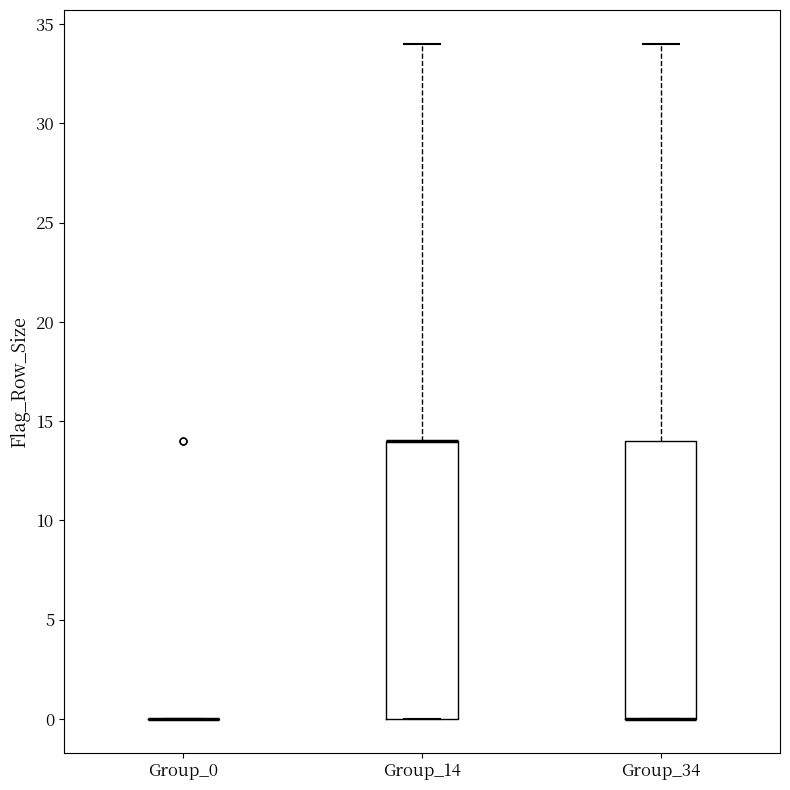

Reading left to right, transcribe this box plot: for each box, give where its median line is, the range the box spans, and where its two whiskers end, as read against the y-axis. The values are not printed on the chart, so give them approximately, as read against the axis.

Group_0: box collapsed to a line at 0, whiskers 0 to 0
Group_14: median 14 (drawn on the box's upper edge), box 0 to 14, whiskers 0 to 34
Group_34: median 0 (drawn on the box's lower edge), box 0 to 14, whiskers 0 to 34